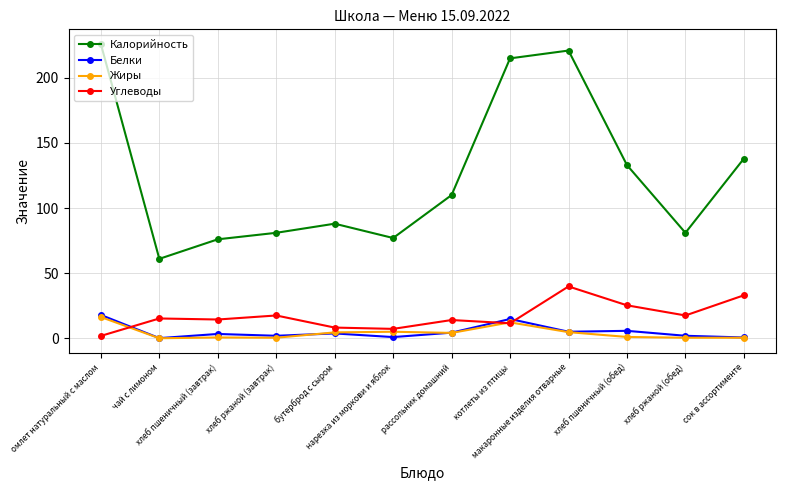

True or false: Жиры and Калорийность intersect in this chart.

False